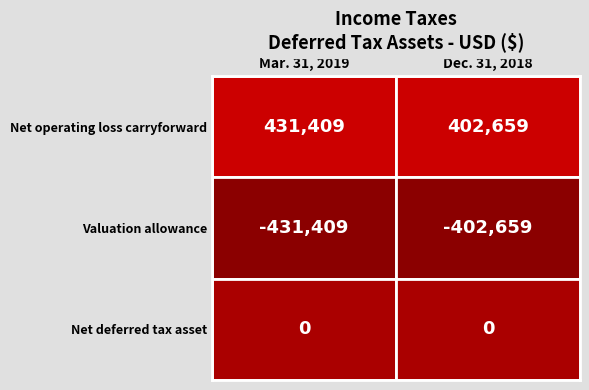

Which series changed the most between Mar. 31, 2019 and Dec. 31, 2018?

Net operating loss carryforward